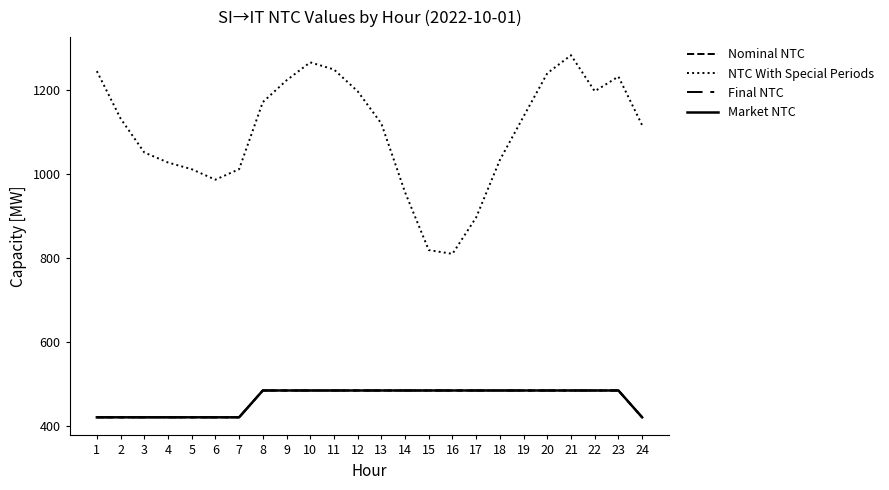

The Nominal NTC series shows 484 at 17. True or false?

True